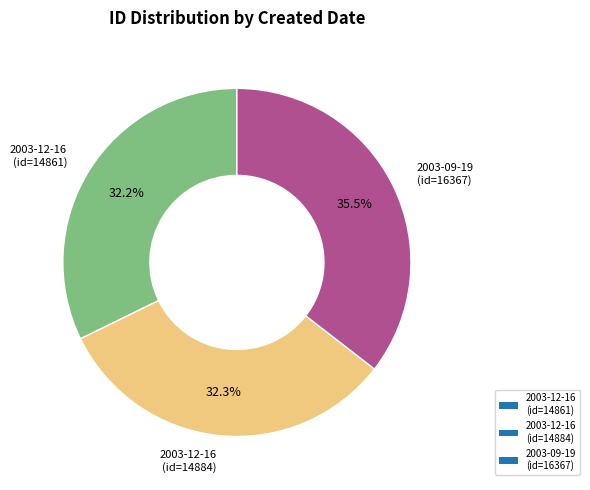

How many segments does this pie chart have?

3